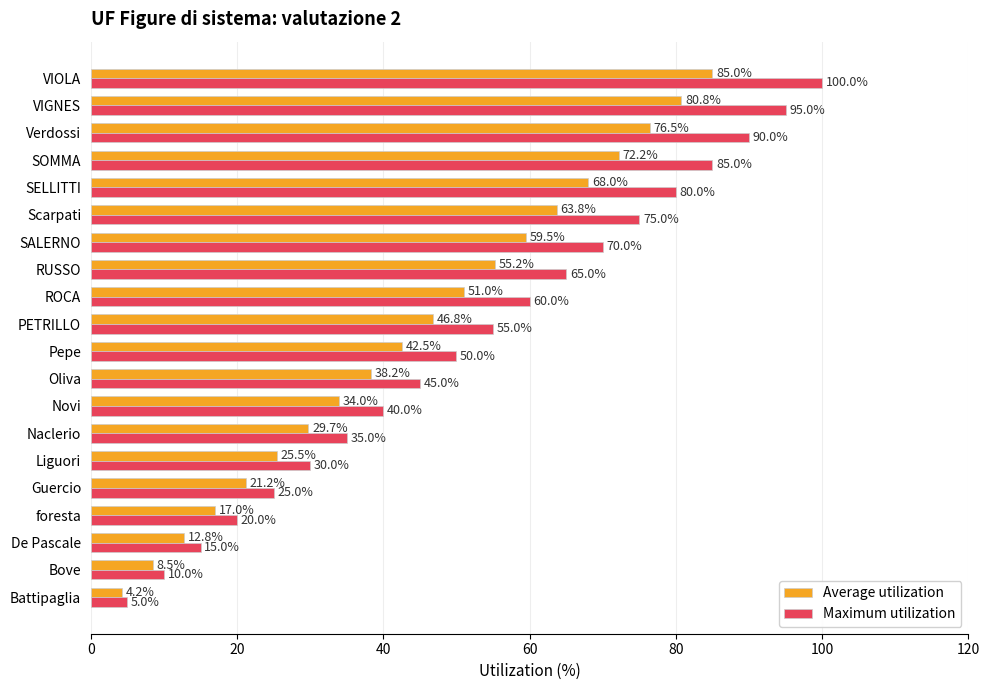

What is the difference between the second highest and minimum values in the Average utilization series?

76.5